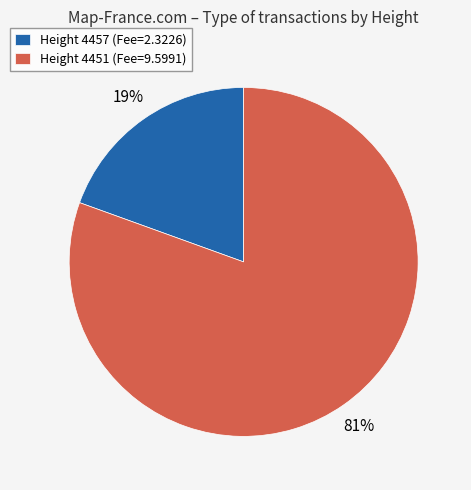

Does any single category account for the majority?

Yes